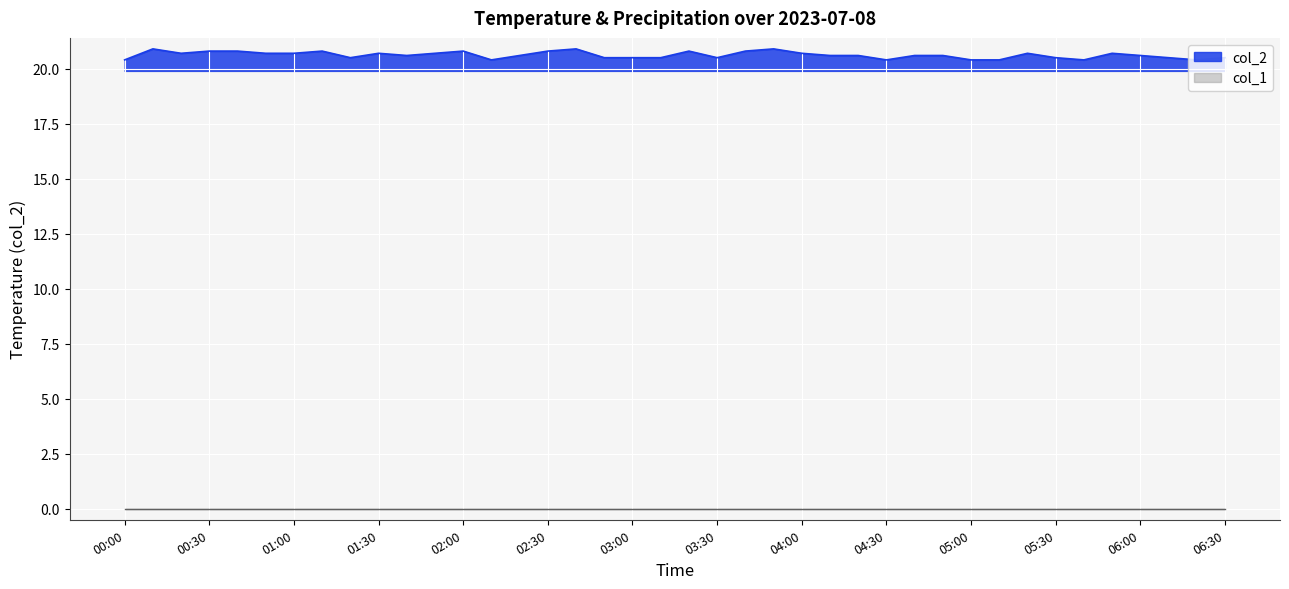

The col_2 series shows 20.8 at 02:00. True or false?

True